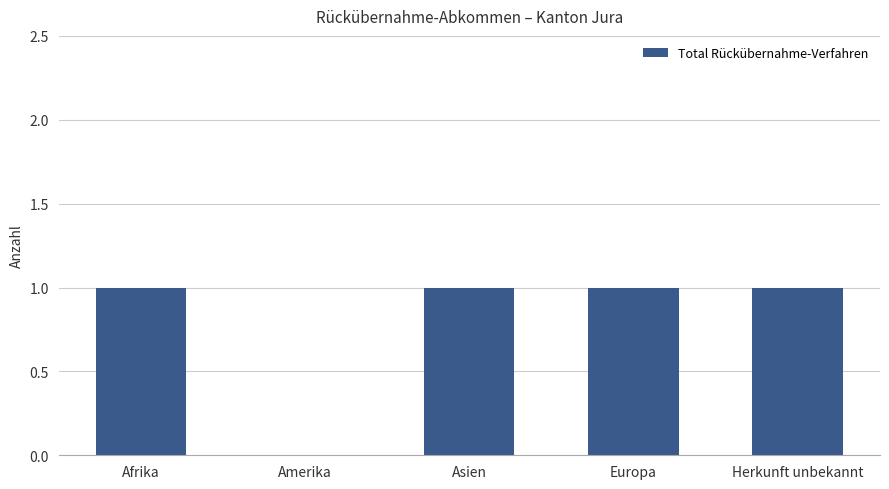

What is the sum of all values?

4